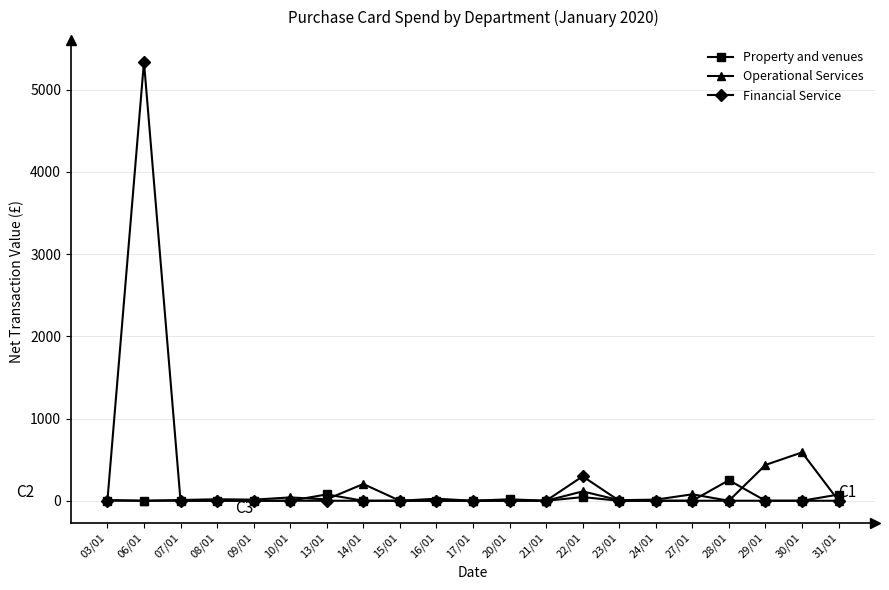

The value of Operational Services at 28/01 is 0.0. True or false?

True